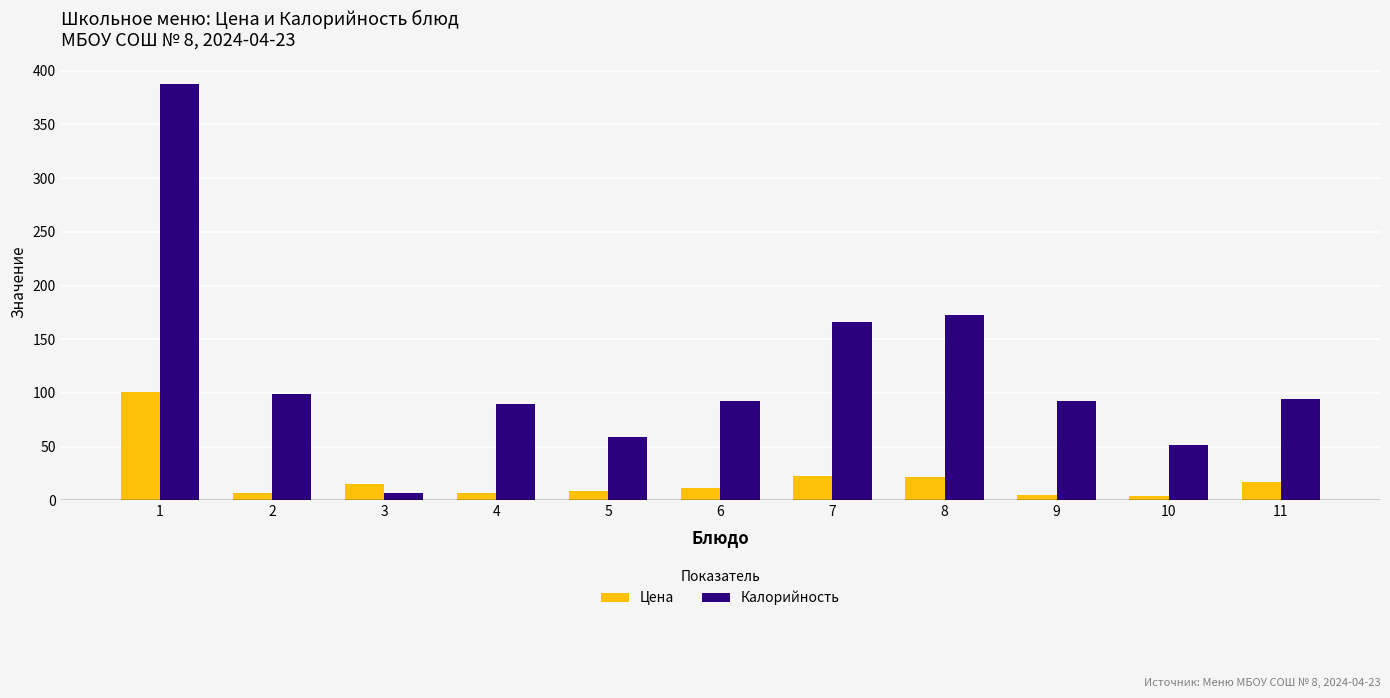

True or false: Цена has a value of 17.5 at 11.

True